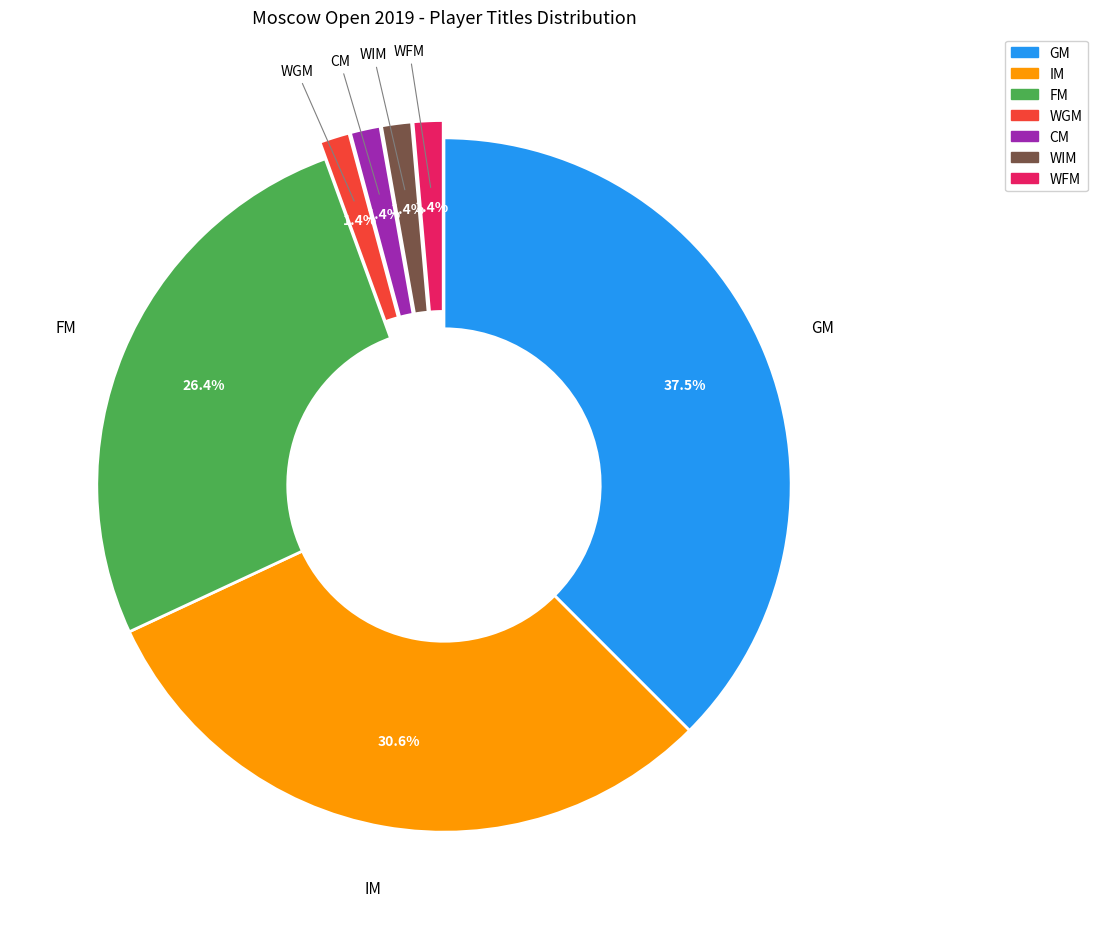

What is the largest slice in the pie chart?

GM